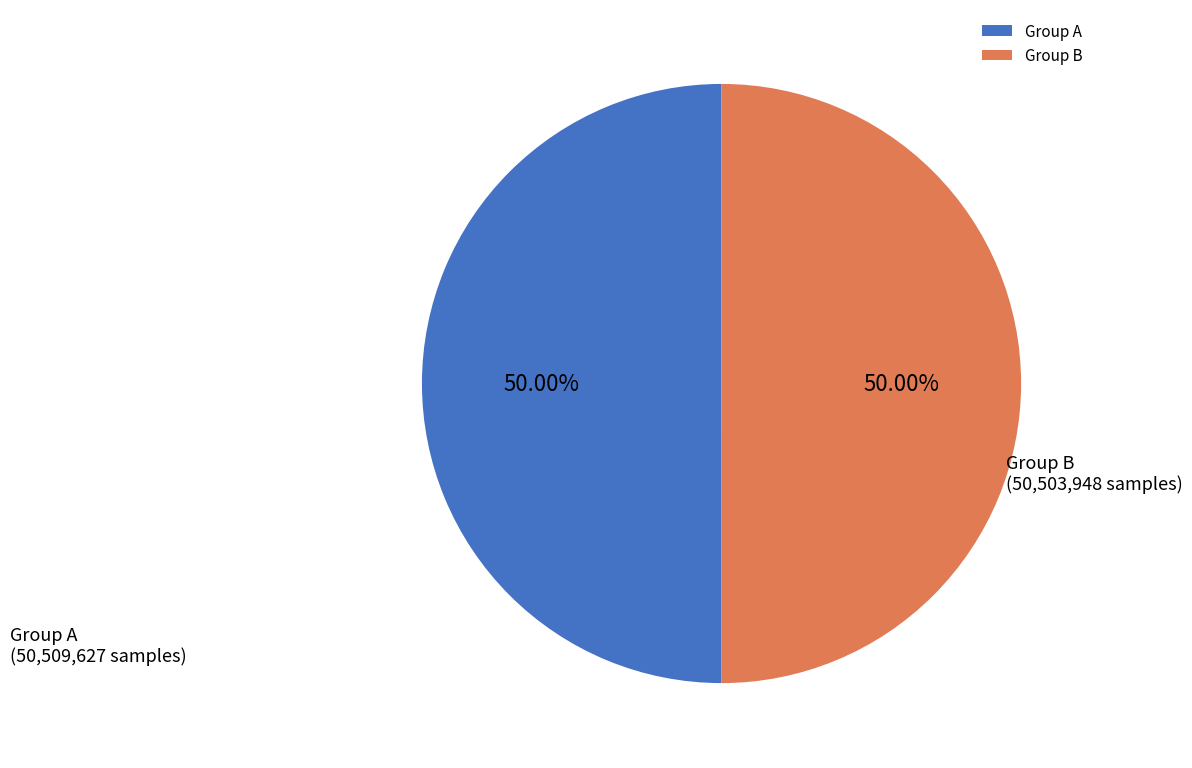

Combined, do Group B and Group A account for over 50%?

Yes